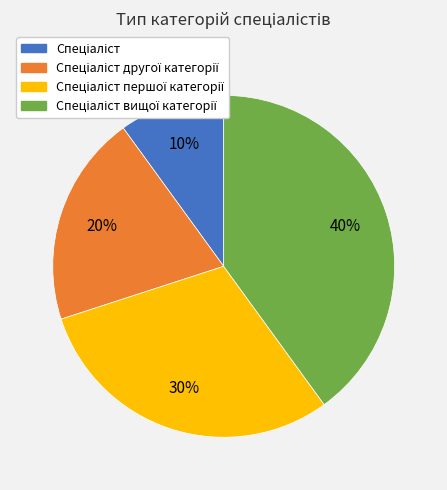

Does any single category account for the majority?

No